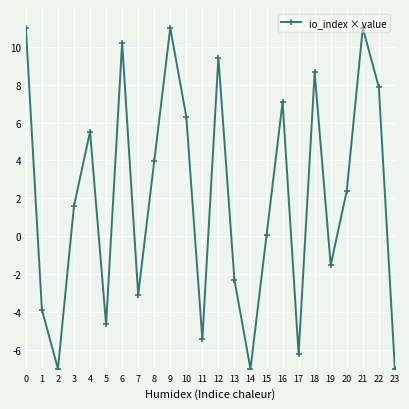

What is the change in value from 20 to 21?

+8.6